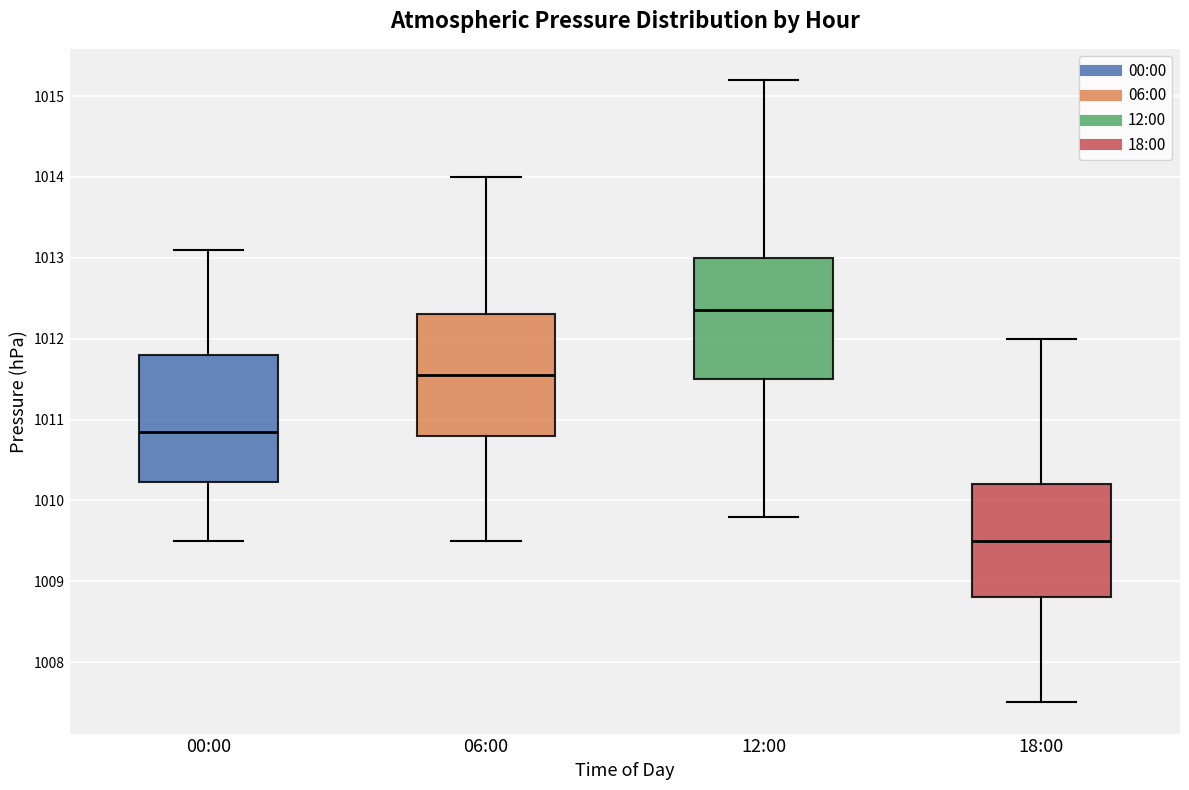

Reading left to right, read every box against the y-axis: the position of its median line, the range the box covers, and the ends of its whiskers. The values are not printed on the chart, so give them approximately, as read against the axis.

00:00: median 1010.9, box 1010.2 to 1011.8, whiskers 1009.5 to 1013.1
06:00: median 1011.6, box 1010.8 to 1012.3, whiskers 1009.5 to 1014.0
12:00: median 1012.4, box 1011.5 to 1013.0, whiskers 1009.8 to 1015.2
18:00: median 1009.5, box 1008.8 to 1010.2, whiskers 1007.5 to 1012.0